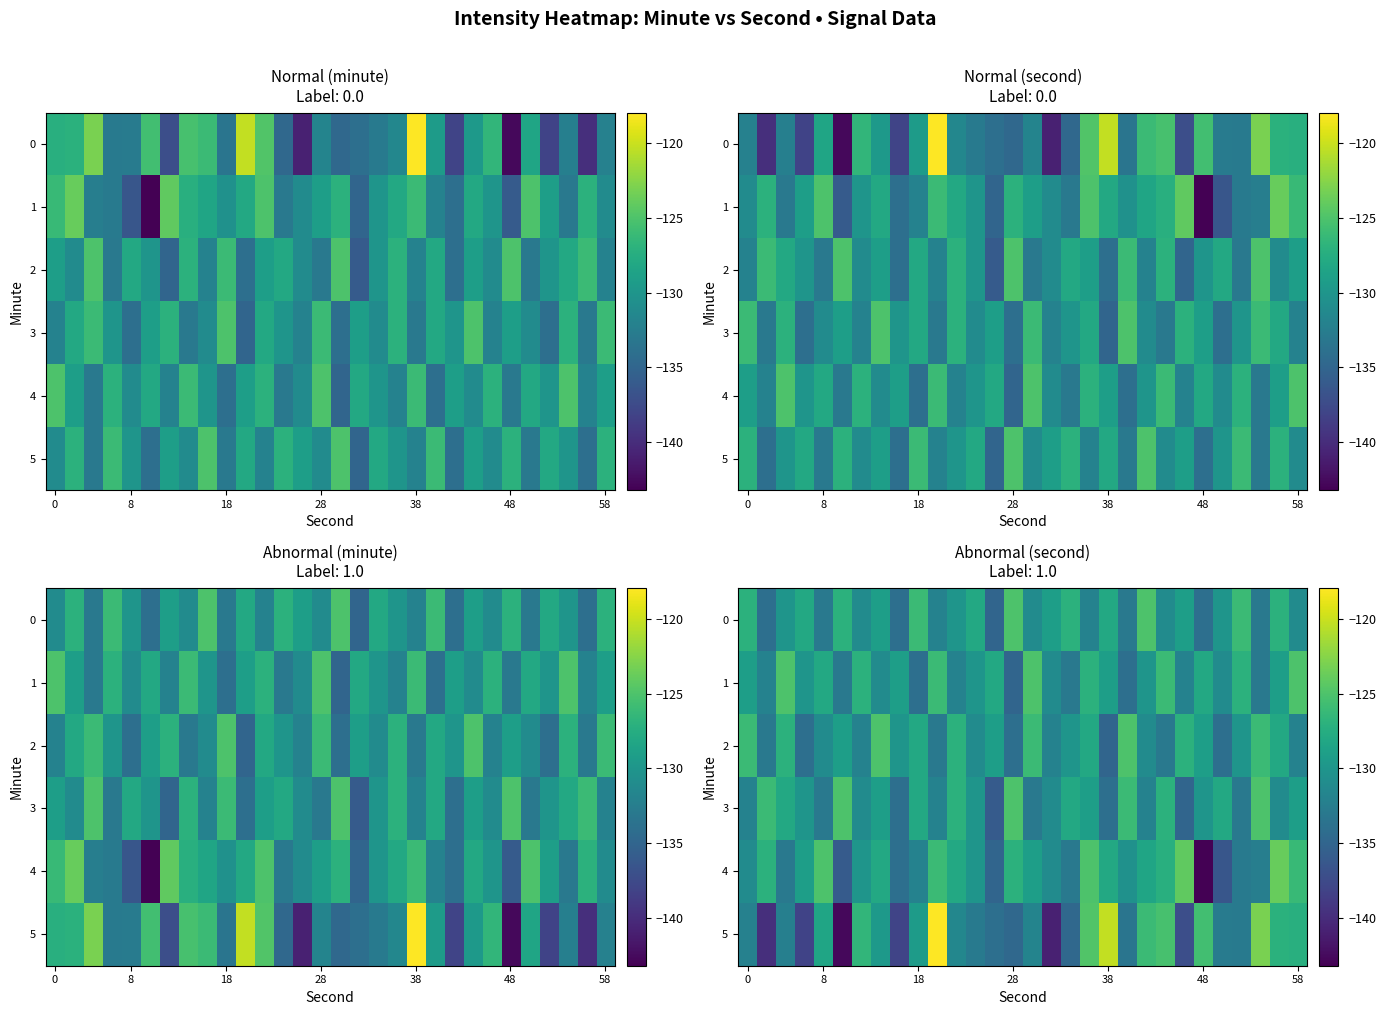

Which series has the largest total across all categories?

row_1